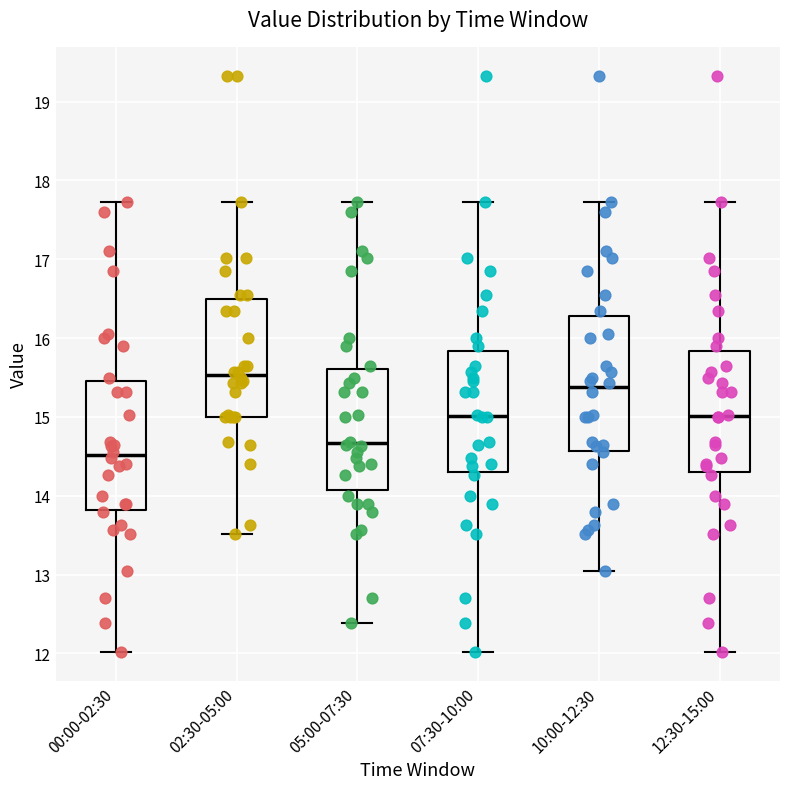

Reading left to right, read every box against the y-axis: the position of its median line, the range the box covers, and the ends of its whiskers. The values are not printed on the chart, so give them approximately, as read against the axis.

00:00-02:30: median 14.5, box 13.8 to 15.5, whiskers 12.0 to 17.7
02:30-05:00: median 15.5, box 15.0 to 16.5, whiskers 13.5 to 17.7
05:00-07:30: median 14.7, box 14.1 to 15.6, whiskers 12.4 to 17.7
07:30-10:00: median 15.0, box 14.3 to 15.8, whiskers 12.0 to 17.7
10:00-12:30: median 15.4, box 14.6 to 16.3, whiskers 13.1 to 17.7
12:30-15:00: median 15.0, box 14.3 to 15.8, whiskers 12.0 to 17.7